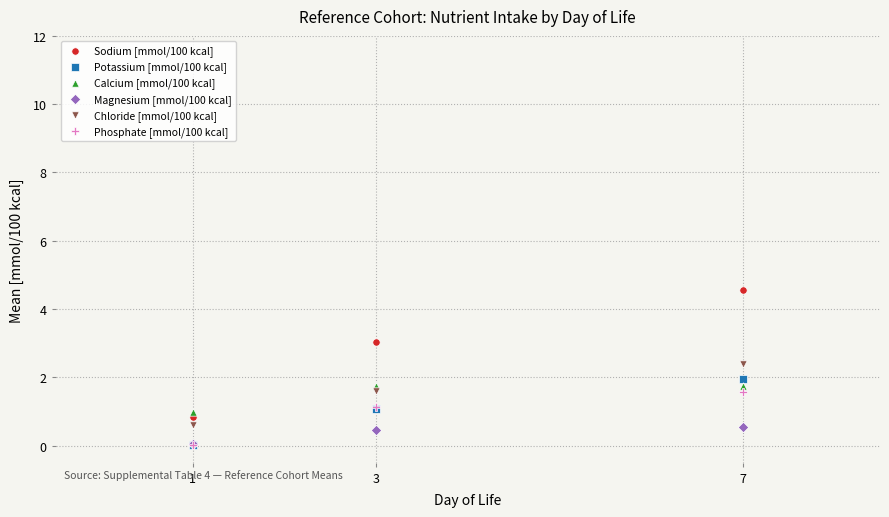

What are all the series names shown in the legend?

Sodium [mmol/100 kcal], Potassium [mmol/100 kcal], Calcium [mmol/100 kcal], Magnesium [mmol/100 kcal], Chloride [mmol/100 kcal], Phosphate [mmol/100 kcal]